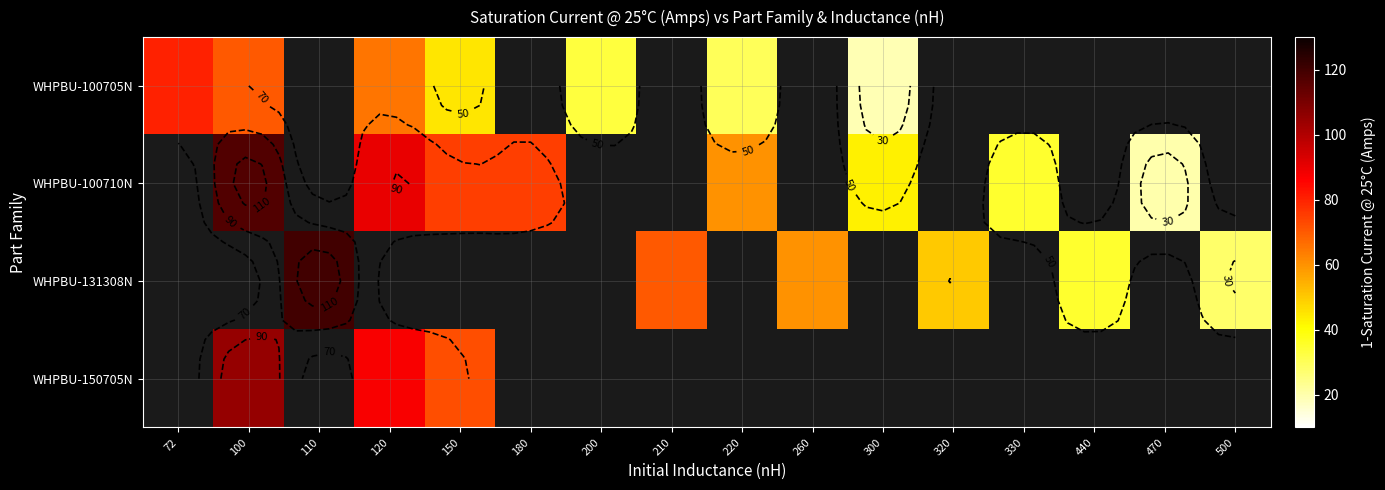

How many values in WHPBU-150705N are above zero?

3